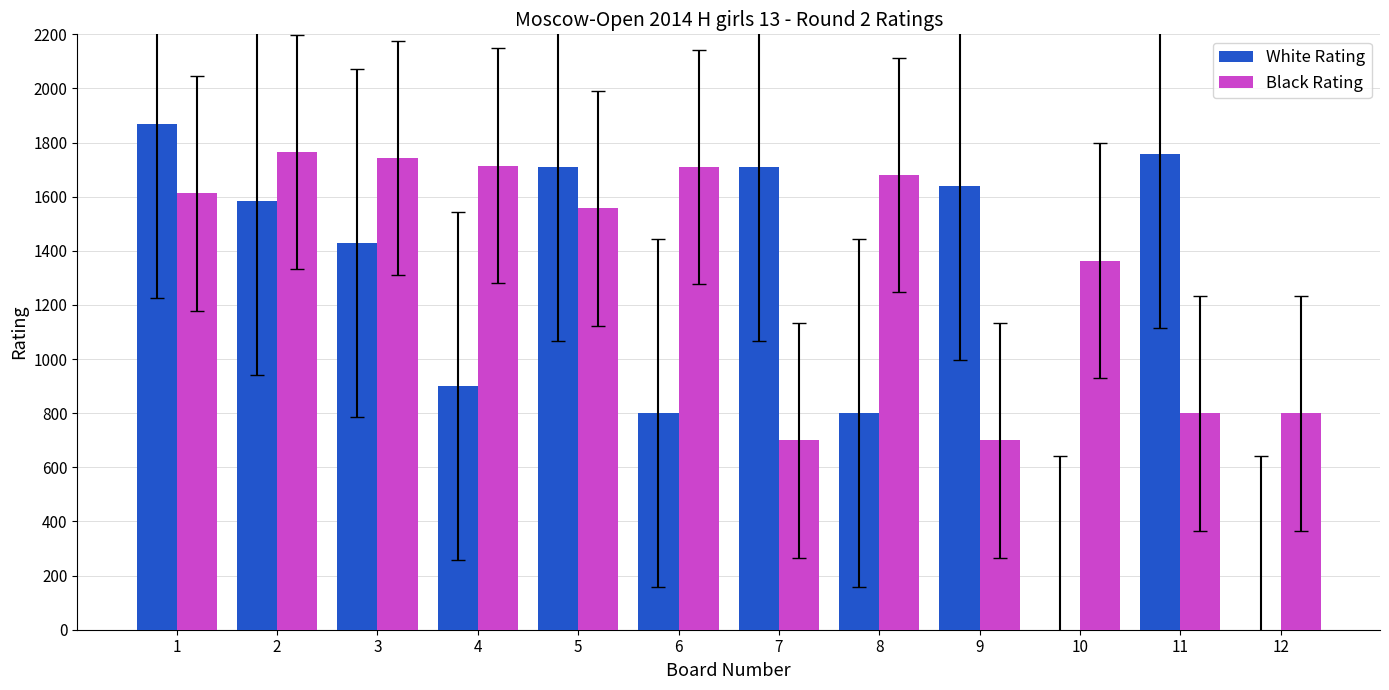

Are the bars grouped side by side (vs. stacked)?

Yes